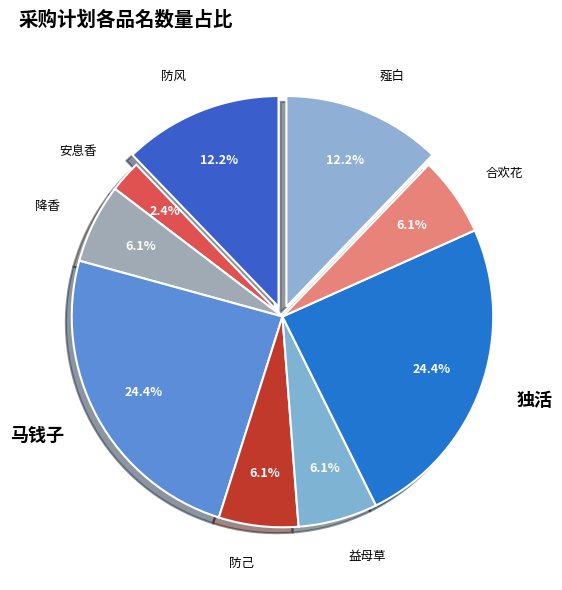

Which category has the smallest portion of the pie?

安息香